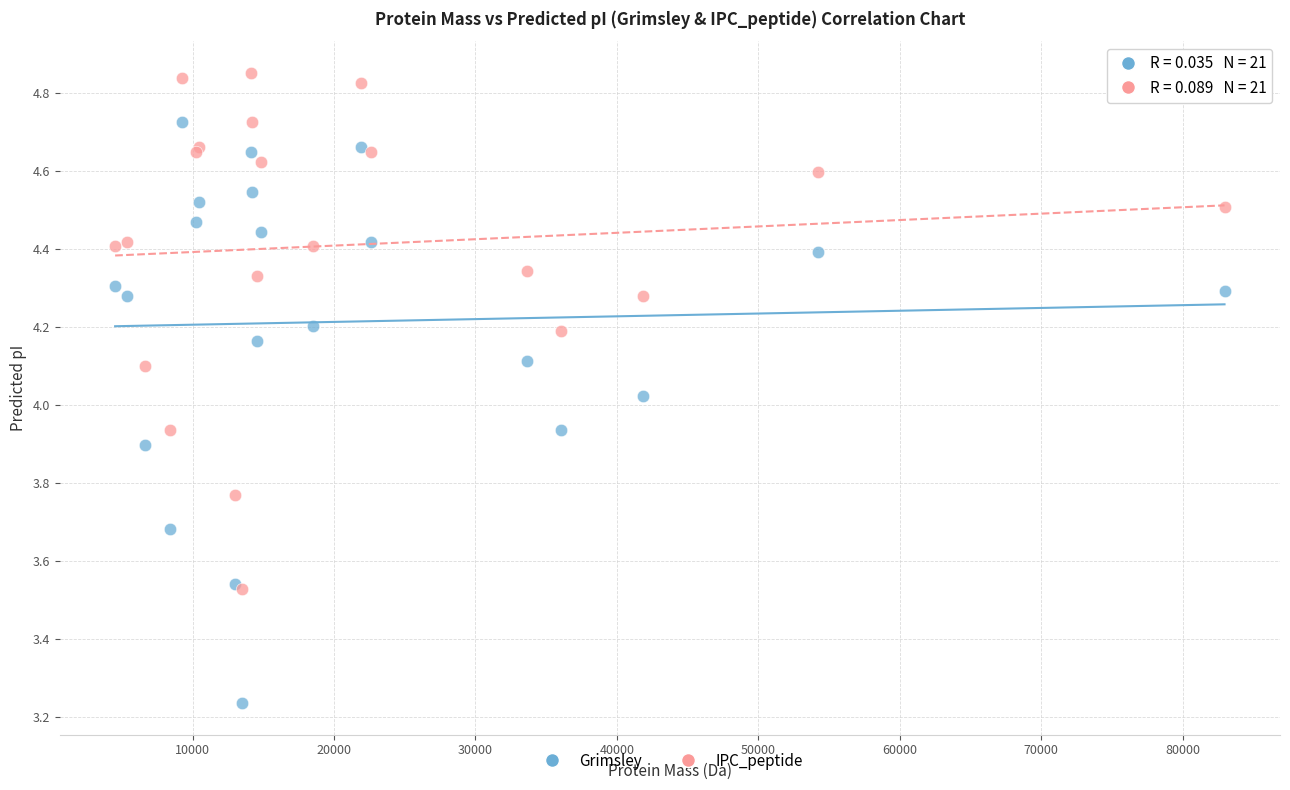

Which series contains the highest Y value?

IPC_peptide